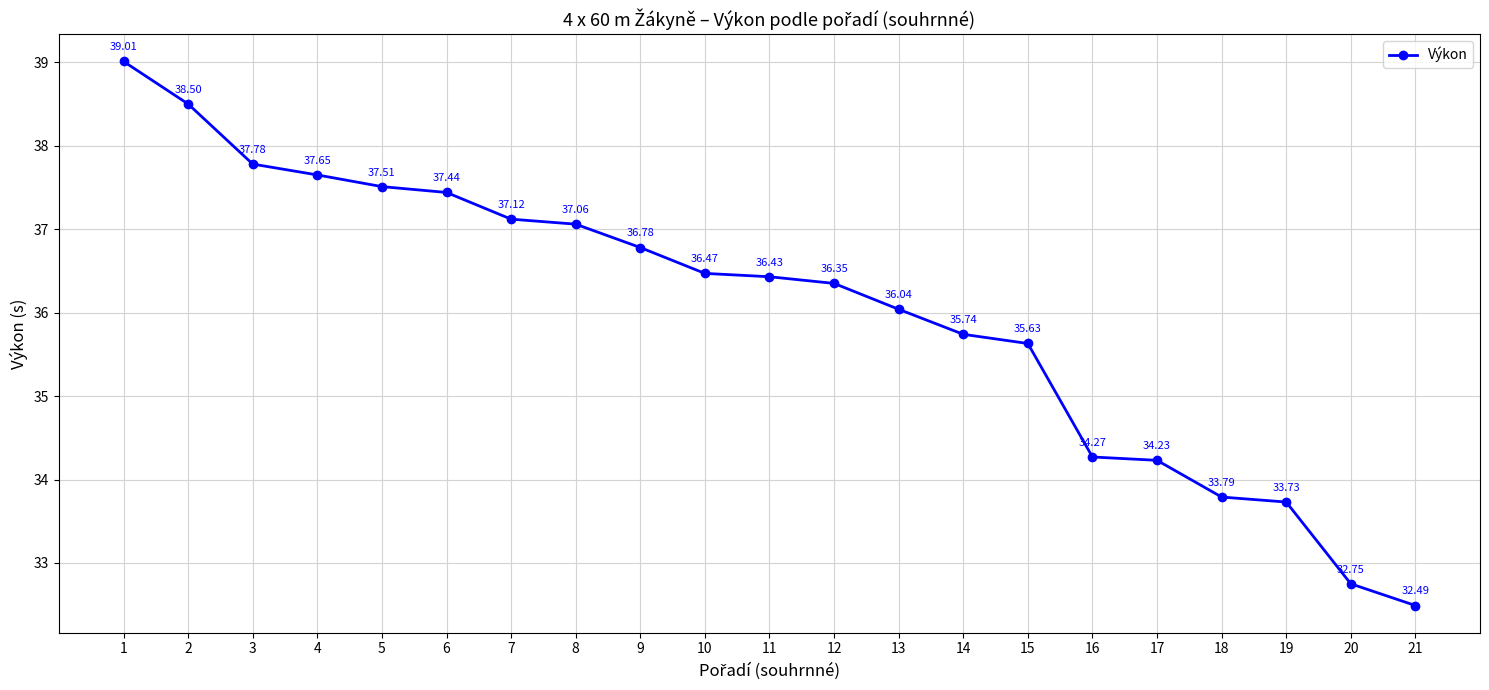

True or false: there are more than 0 points higher than both neighbors.

False